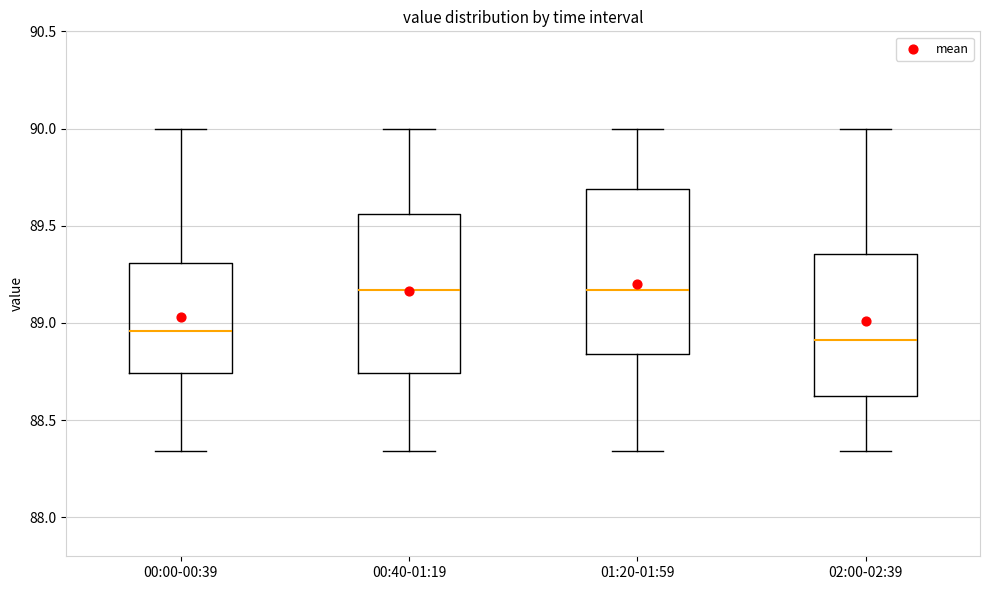

Reading left to right, read every box against the y-axis: the position of its median line, the range the box covers, and the ends of its whiskers. The values are not printed on the chart, so give them approximately, as read against the axis.

00:00-00:39: median 88.95, box 88.75 to 89.30, whiskers 88.35 to 90.00
00:40-01:19: median 89.15, box 88.75 to 89.55, whiskers 88.35 to 90.00
01:20-01:59: median 89.15, box 88.85 to 89.70, whiskers 88.35 to 90.00
02:00-02:39: median 88.90, box 88.65 to 89.35, whiskers 88.35 to 90.00